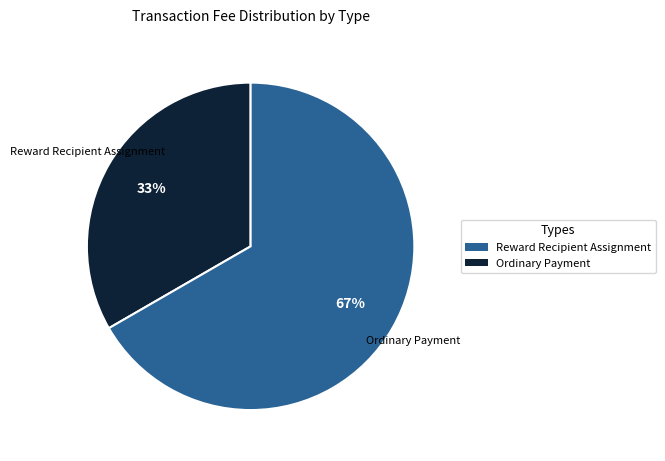

Is it true that Ordinary Payment is 54% of the pie?

False